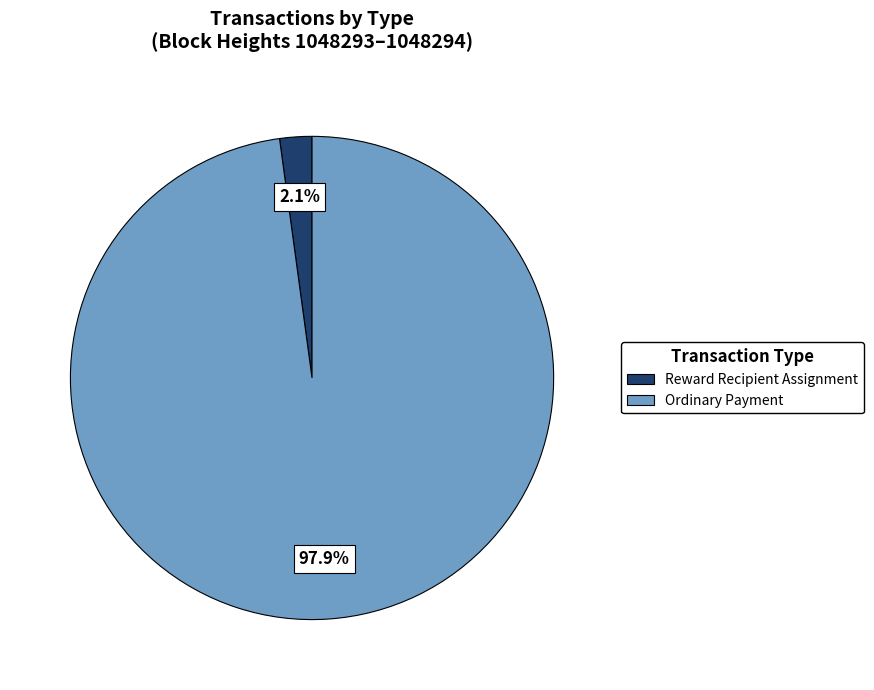

Is there a majority slice in this chart?

Yes